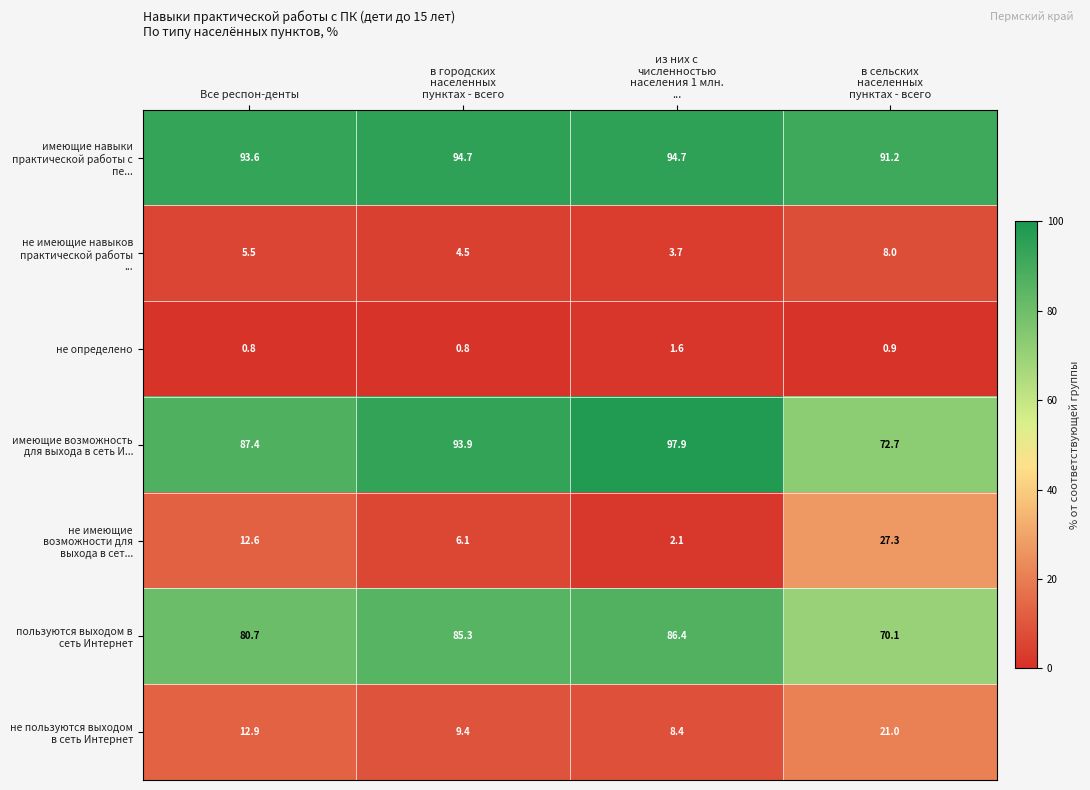

What is the maximum value shown in the chart?

97.9